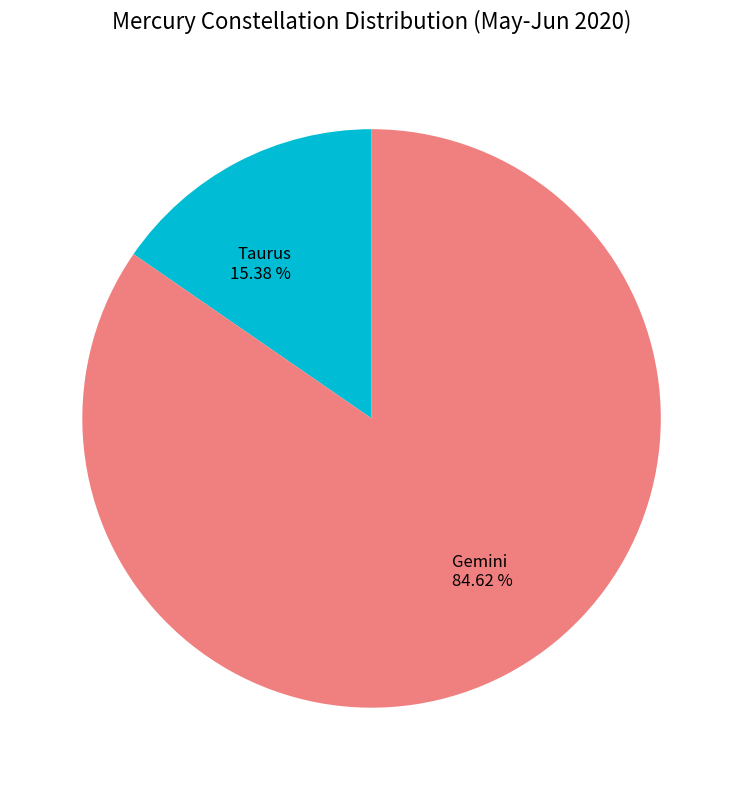

Which category has the smallest portion of the pie?

Taurus